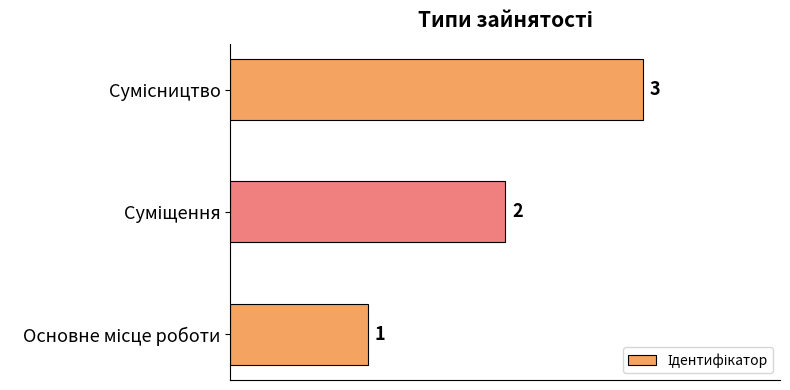

What is the sum of all values?

6